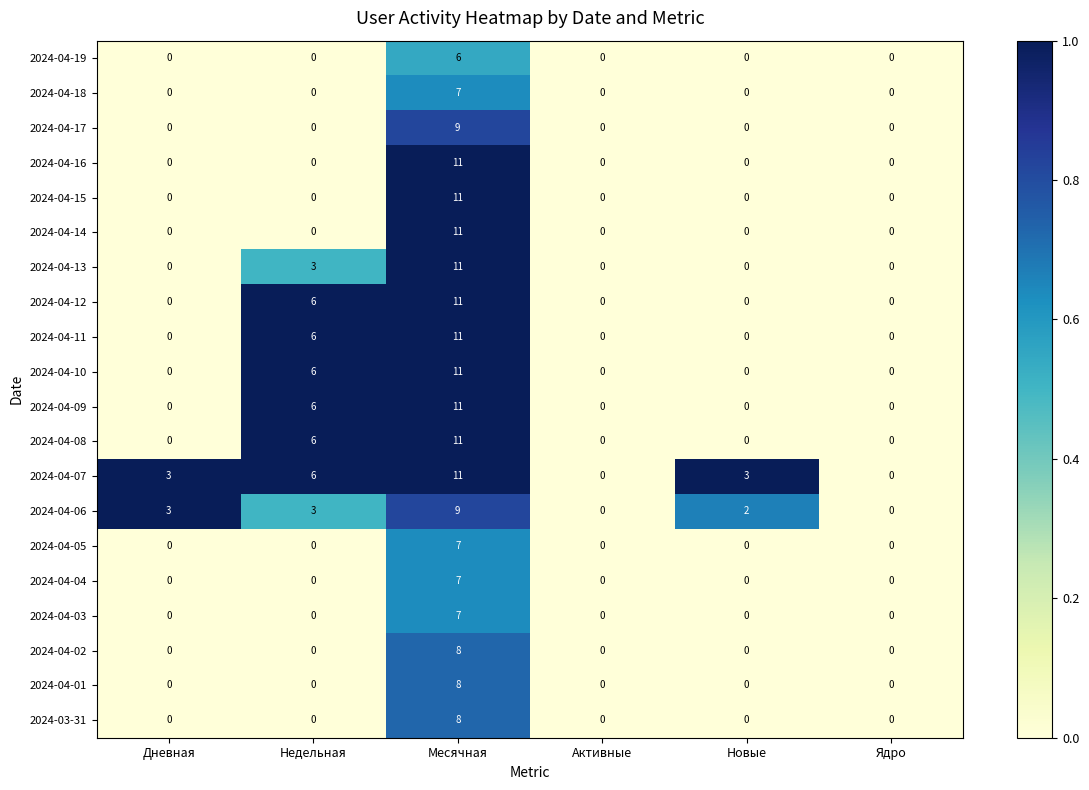

What is the difference between the maximum and second lowest values in the 2024-04-12 series?

11